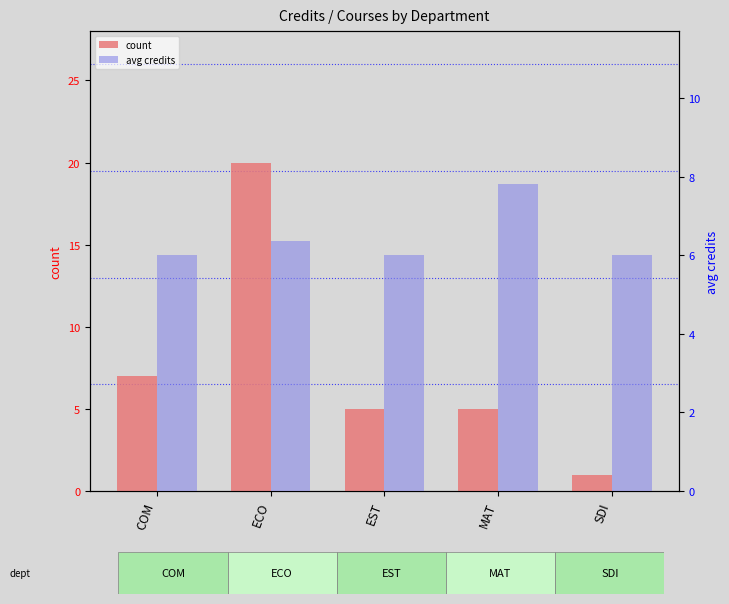

What position from the left is EST?

3